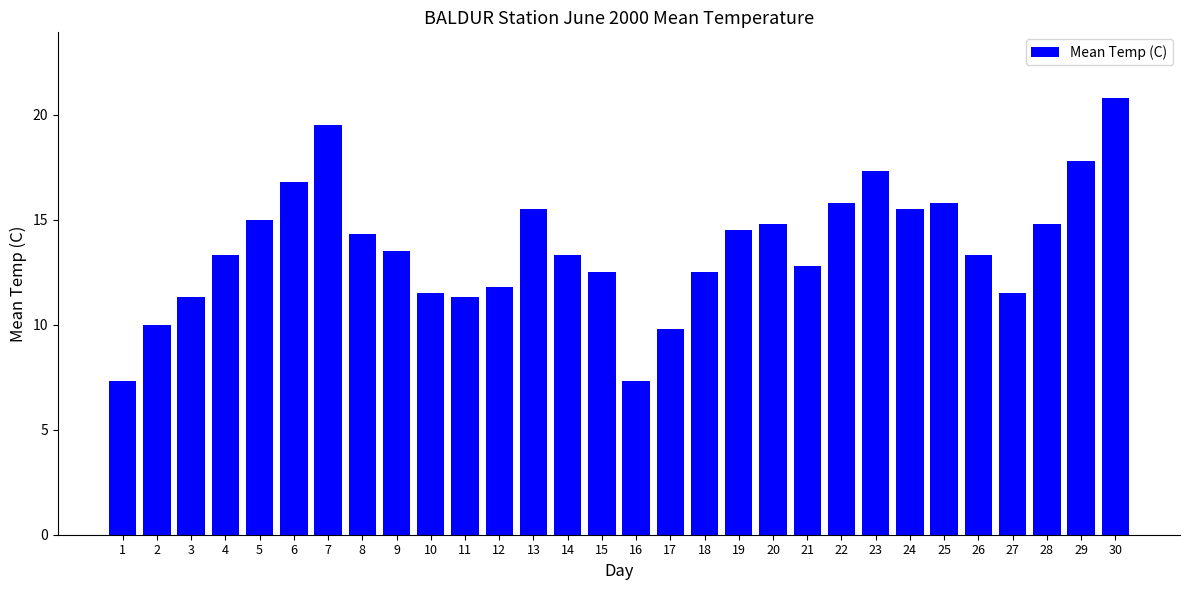

Approximately how many times larger is the value at 23 compared to 21?

1.4